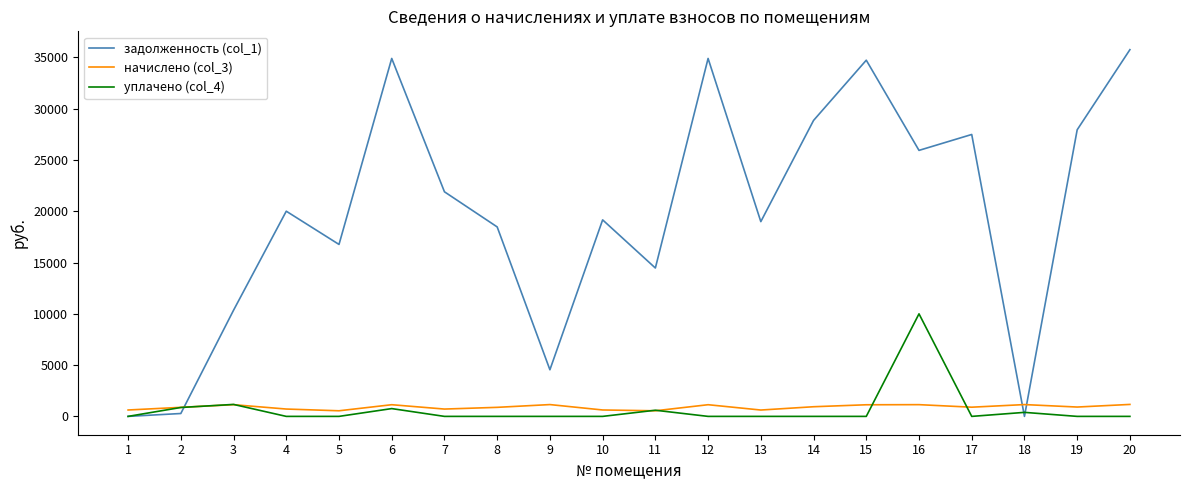

The value of уплачено (col_4) at 18 is 391.5. True or false?

True